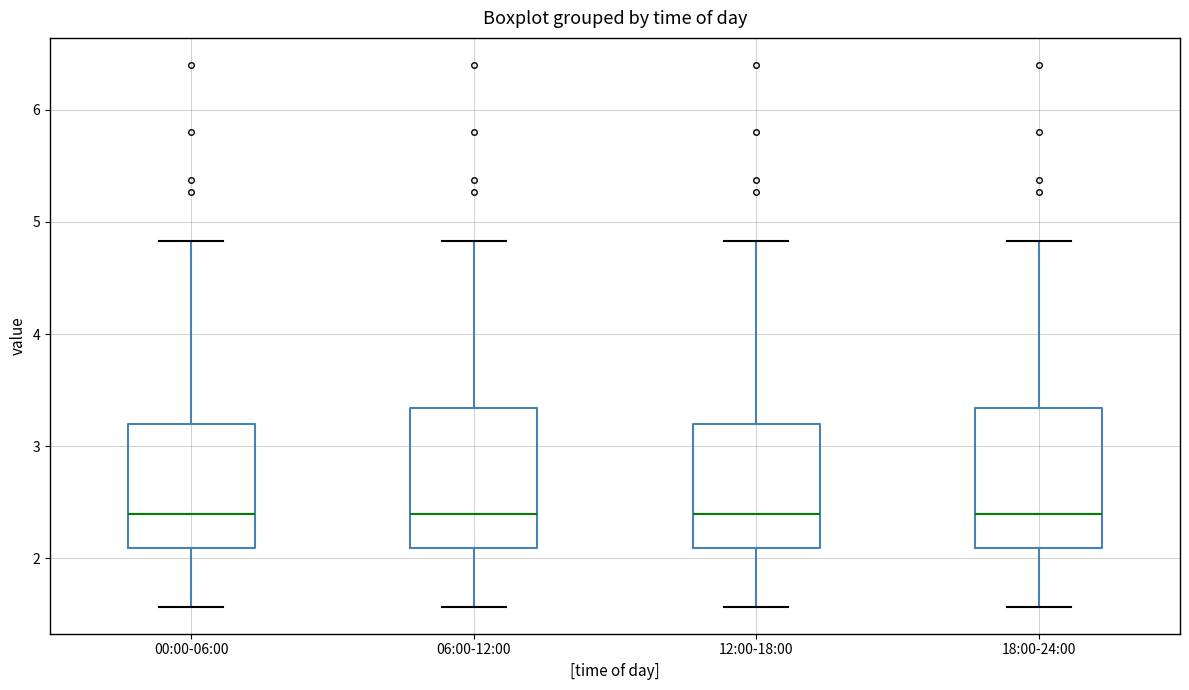

Where does the median line of the box for 18:00-24:00 sit on the y-axis? The values are not printed on the chart, so give them approximately, as read against the axis.

2.4